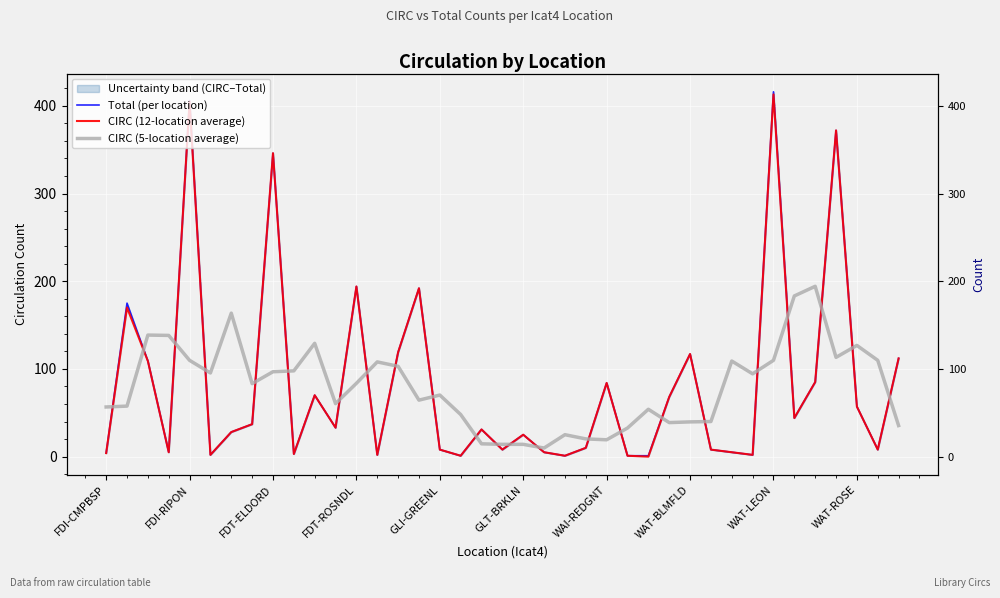

What is the difference between the CIRC (12-location average) values at 27 and 30?

63.0